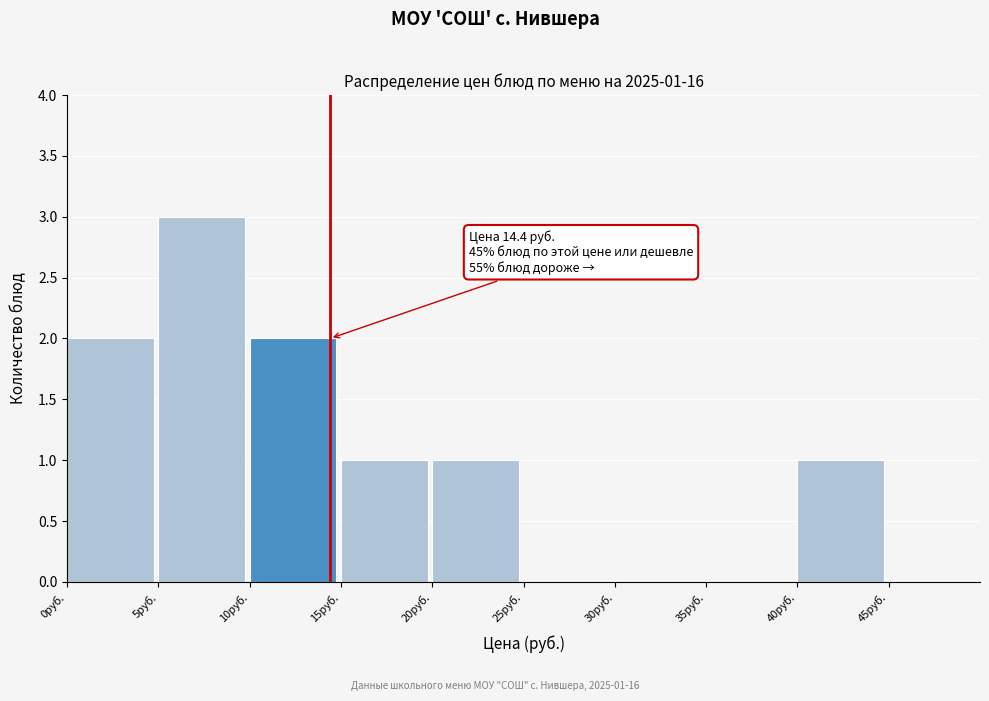

Which range on the x-axis has the tallest bar?

5 to 10